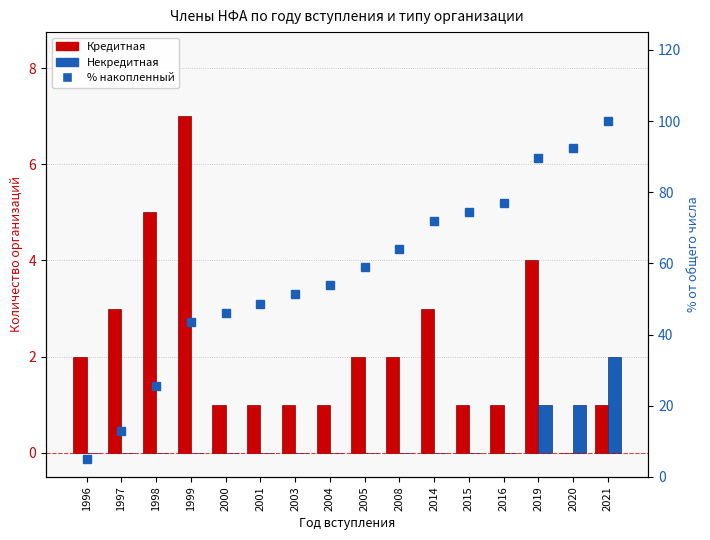

At which category is the sum across all series the highest?

2021